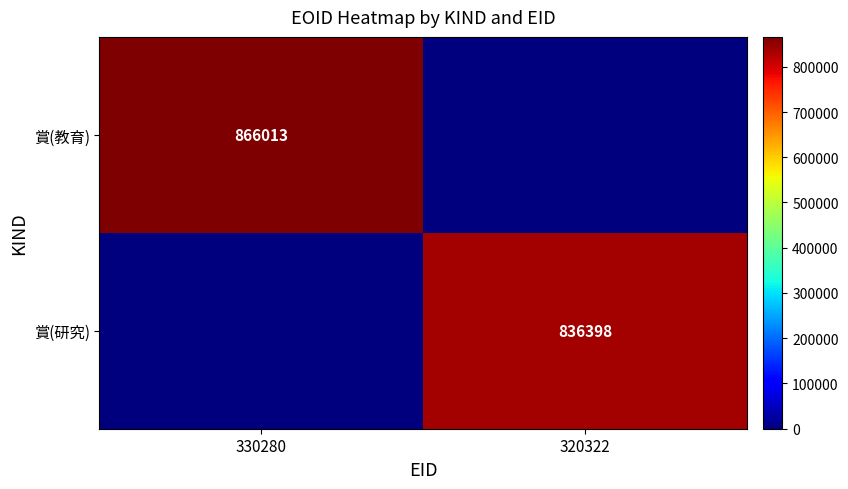

What is the total value across all series at 320322?

836398